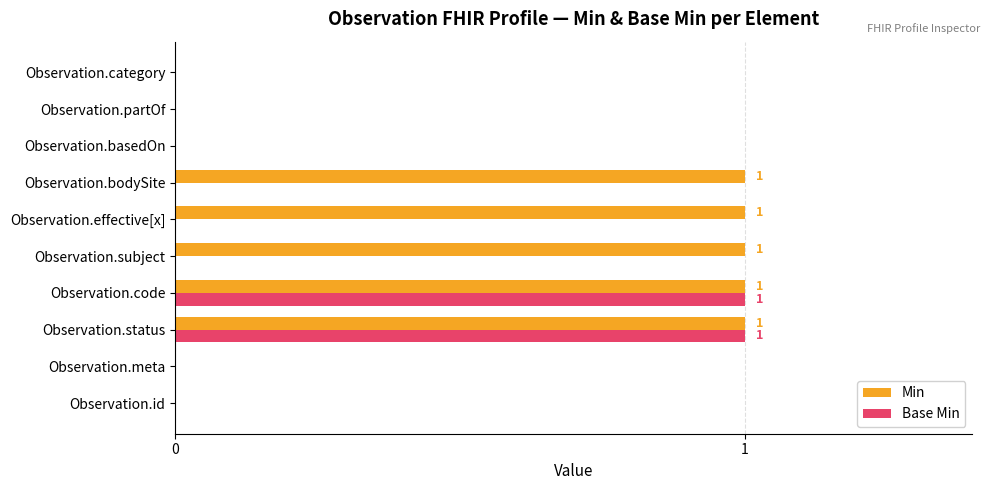

Between Observation.subject and Observation.basedOn, which series saw the biggest shift?

Min